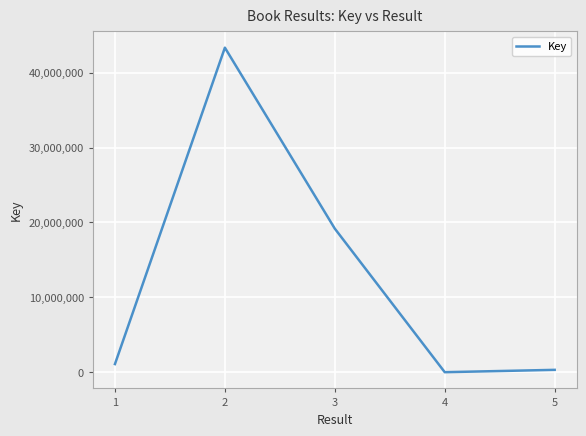

Reading left to right, extract all data points from this chart.

1089614	43344642	19176219	5691	317653